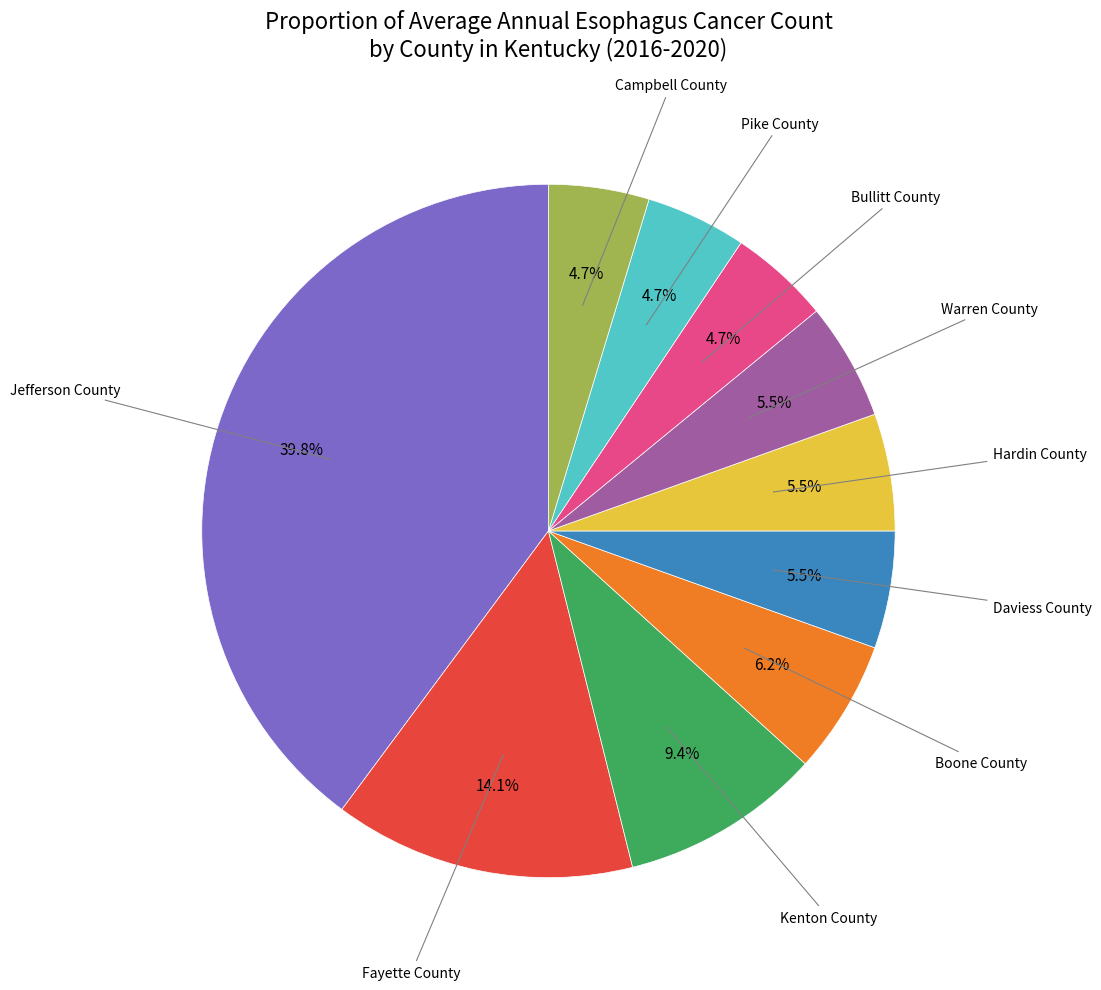

How many segments does this pie chart have?

10